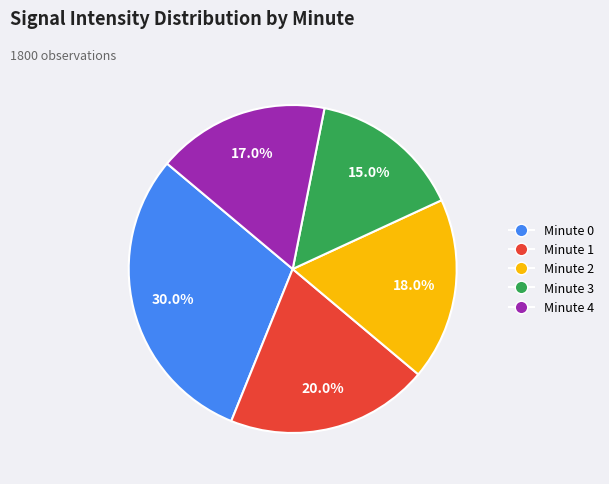

To the nearest percent, what portion does Minute 1 represent?

20%